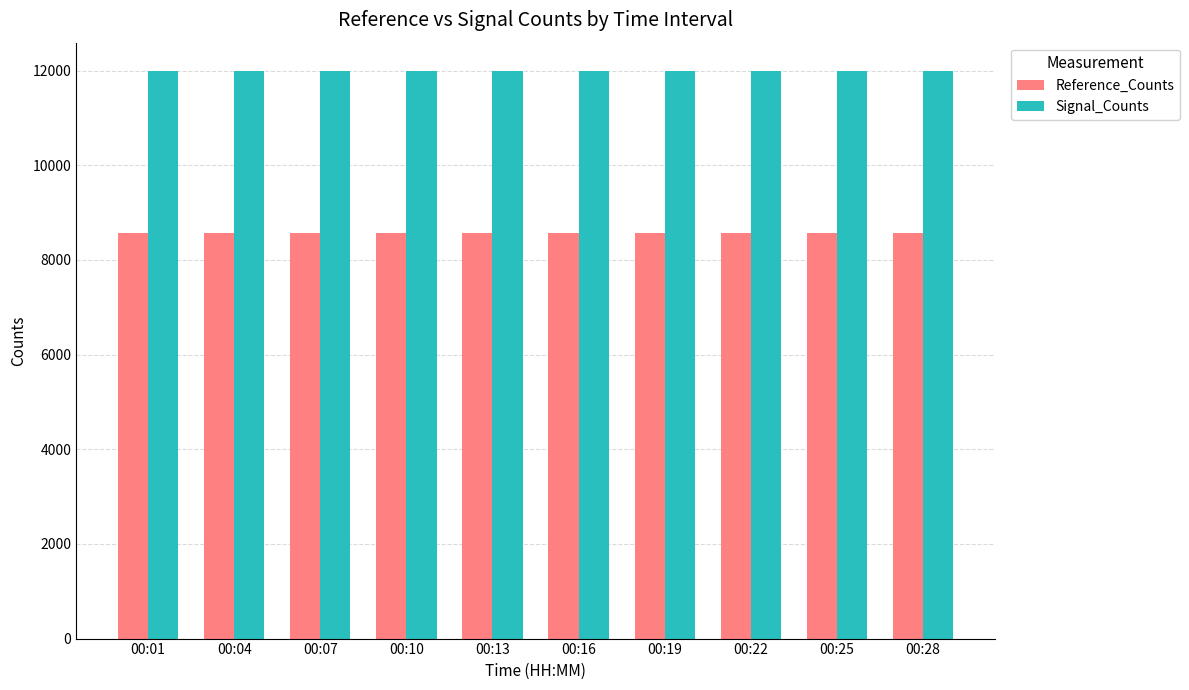

What is the value of the Reference_Counts bar at the 10th from the left?

8569